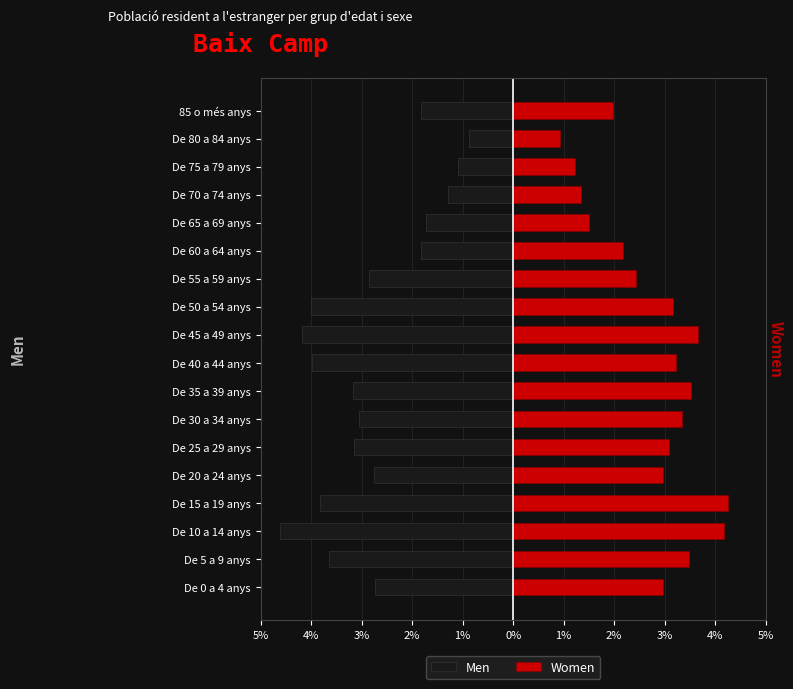

Does the chart contain any negative values?

Yes